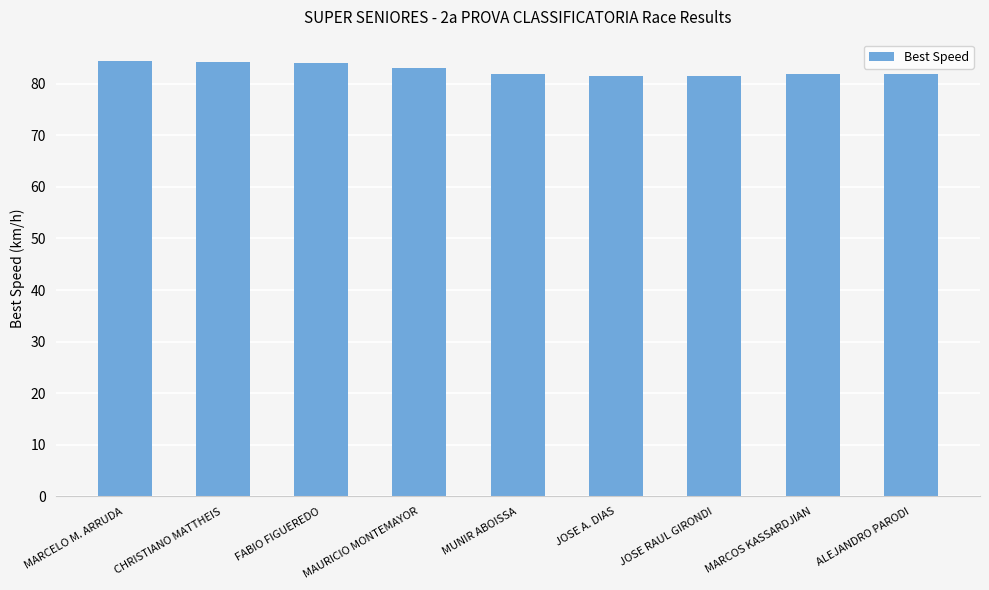

What is the smallest value displayed?

81.4